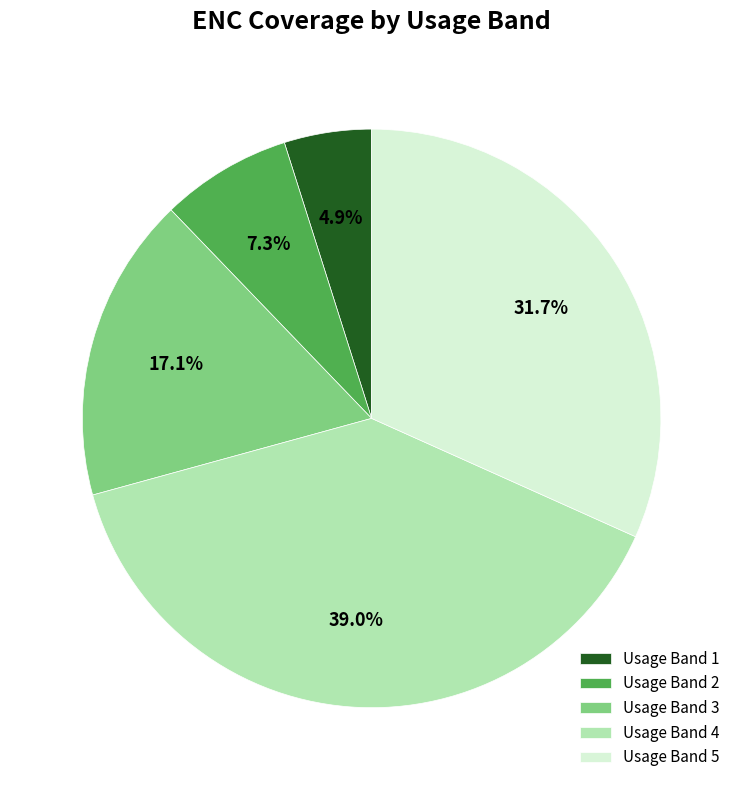

Which slice is the smallest?

Usage Band 1